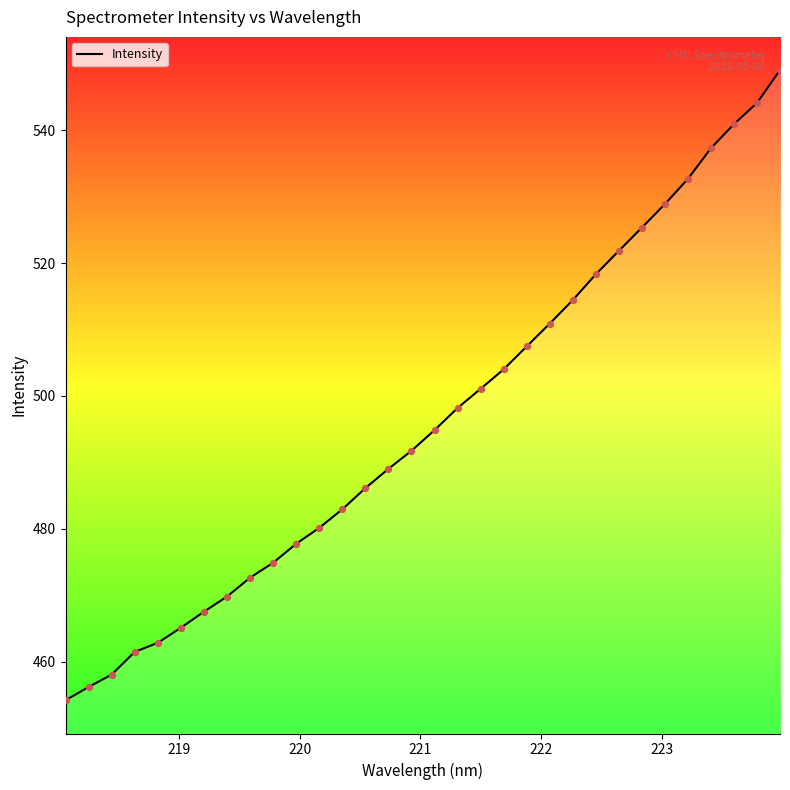

What is the maximum value shown in the chart?

549.0